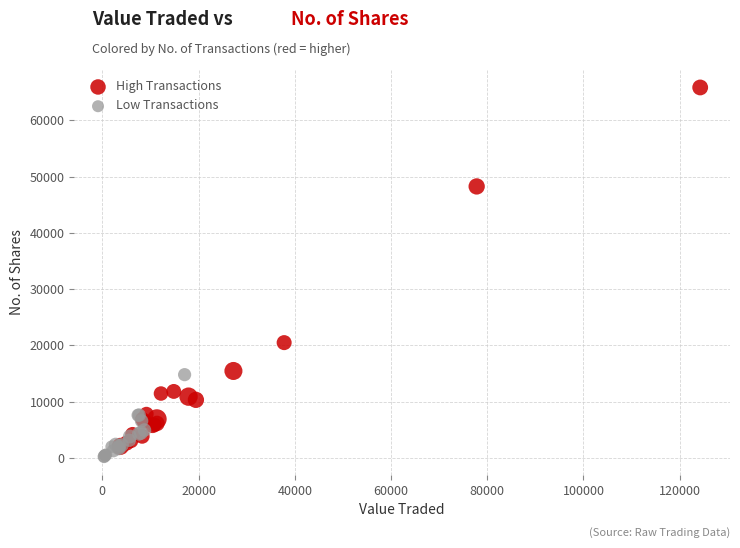

What are all the series names shown in the legend?

High Transactions, Low Transactions